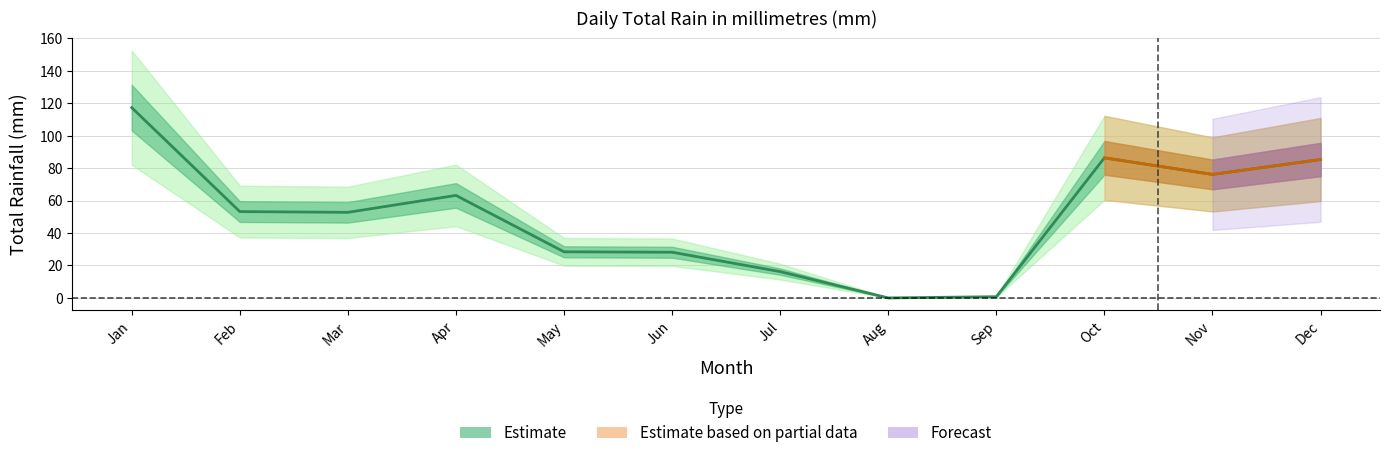

True or false: there are more than 0 points higher than both neighbors.

True